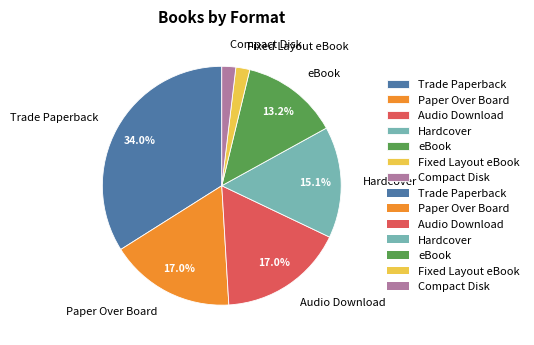

Which category has the biggest portion of the pie?

Trade Paperback